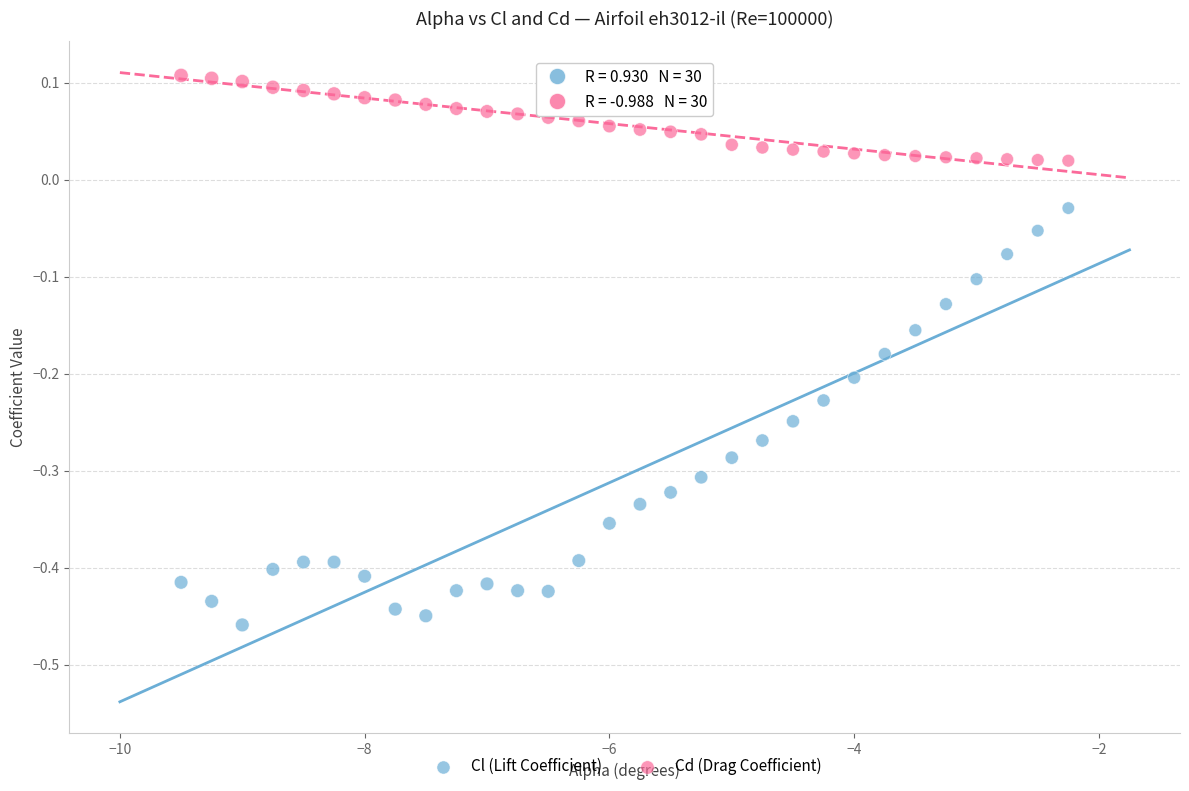

What are all the series names shown in the legend?

Cl (Lift Coefficient), Cd (Drag Coefficient)